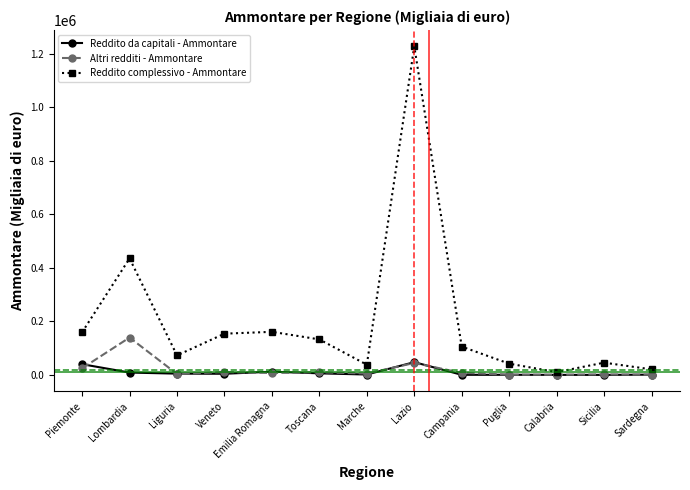

What is the average value of the Altri redditi - Ammontare series?

19777